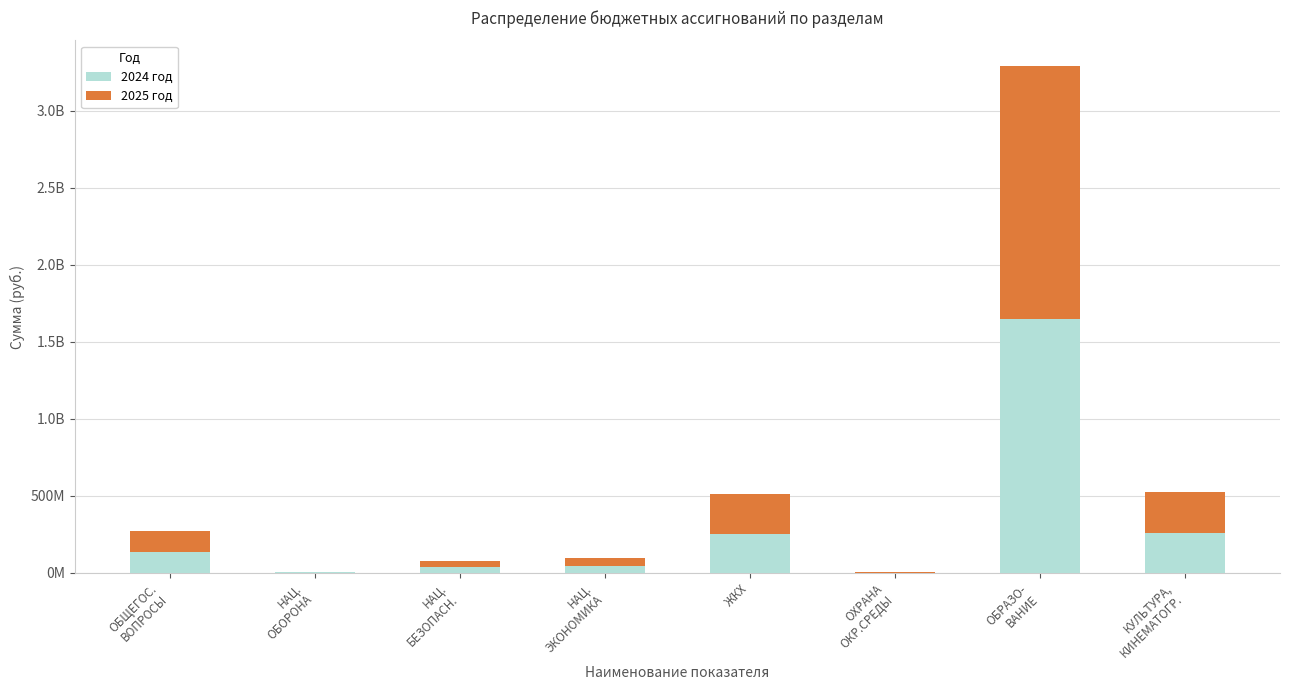

Are the bars grouped side by side (vs. stacked)?

No